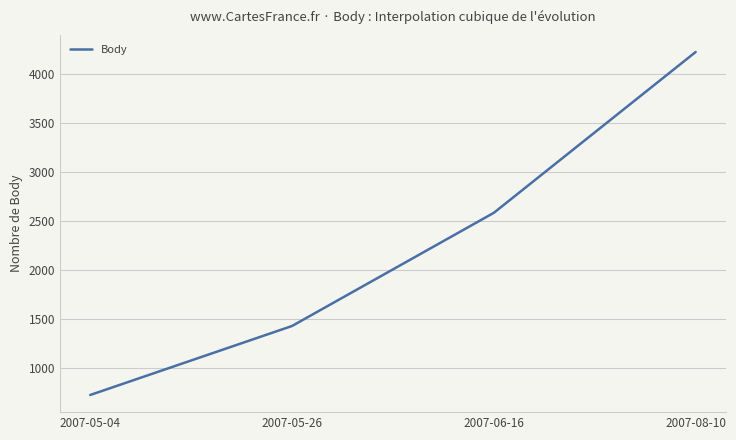

What is the average value?

2237